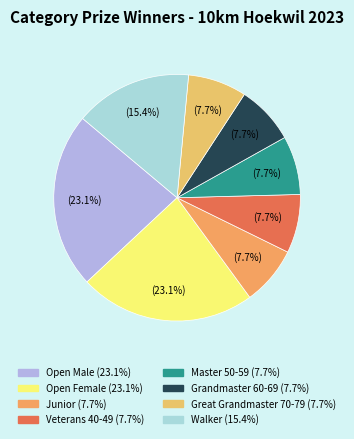

Is Veterans 40-49 the majority of the pie?

No